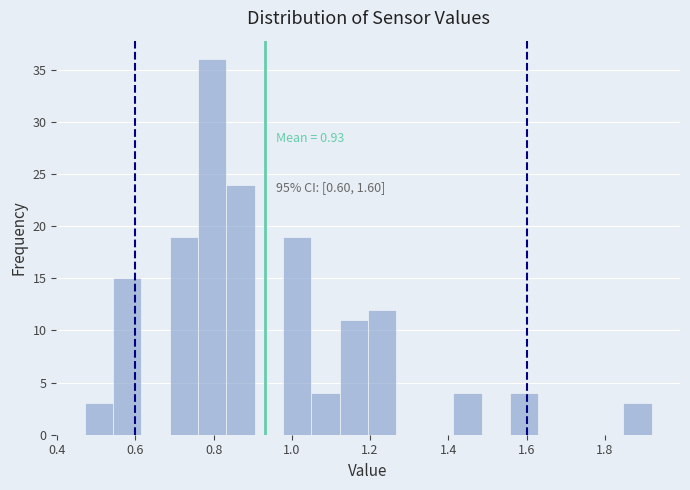

Read against the x-axis, roughly where is the centre of the tallest bar?

0.80